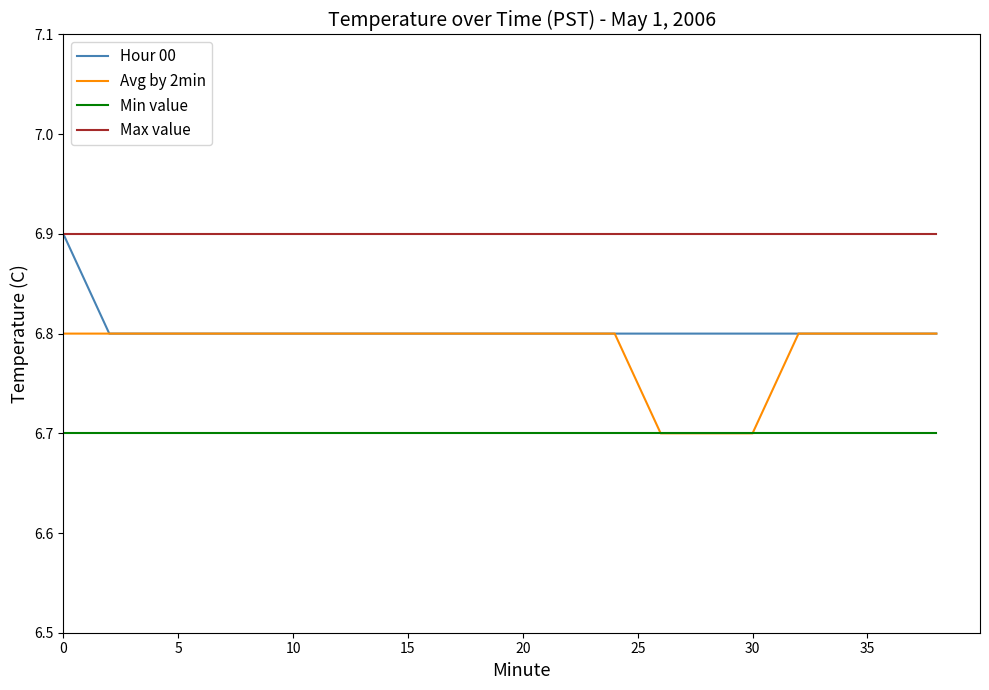

How many lines are shown in the chart?

4